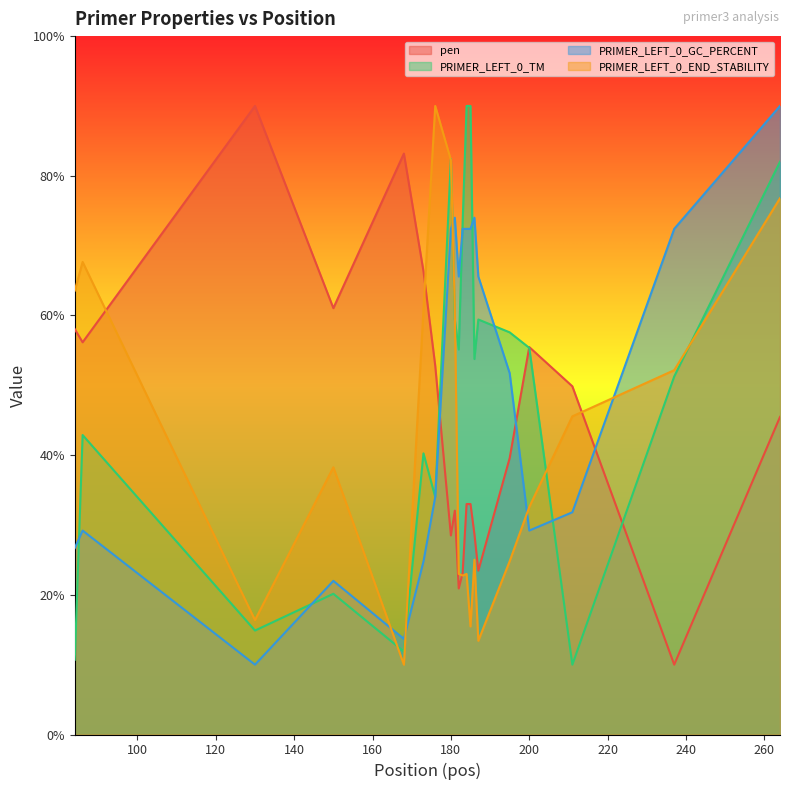

What is the difference between the PRIMER_LEFT_0_END_STABILITY values at 173 and 180?

21.4